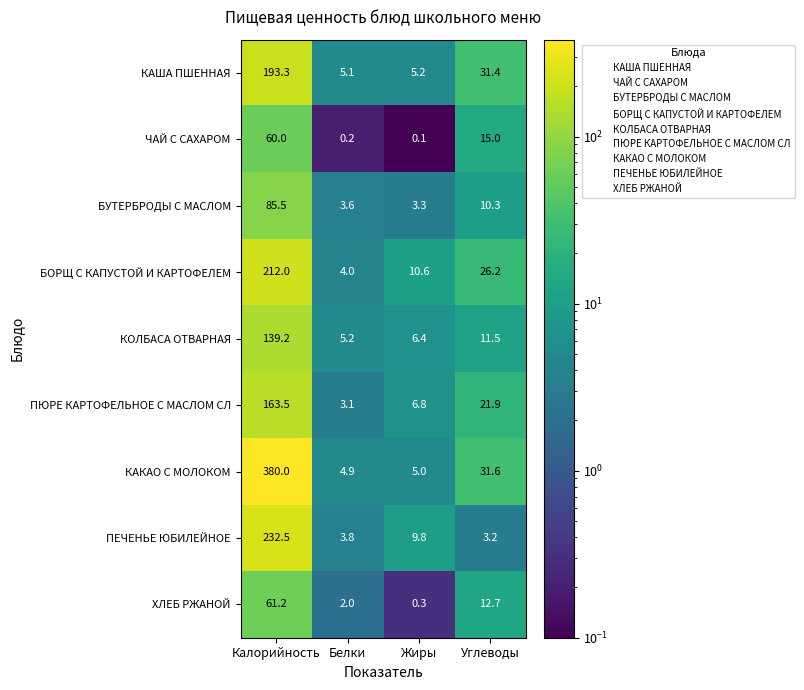

Which category has the highest value across all series?

Калорийность